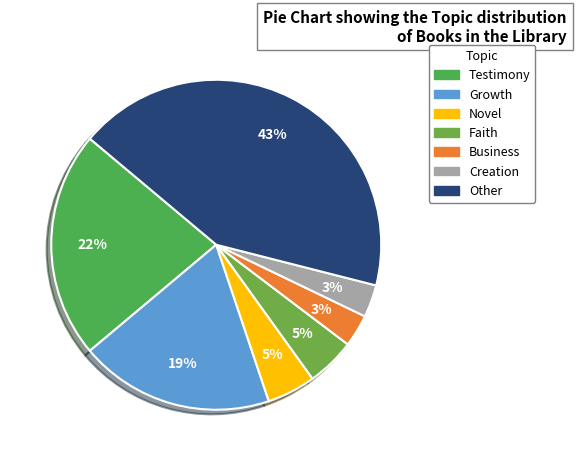

Count the number of slices in the pie.

7